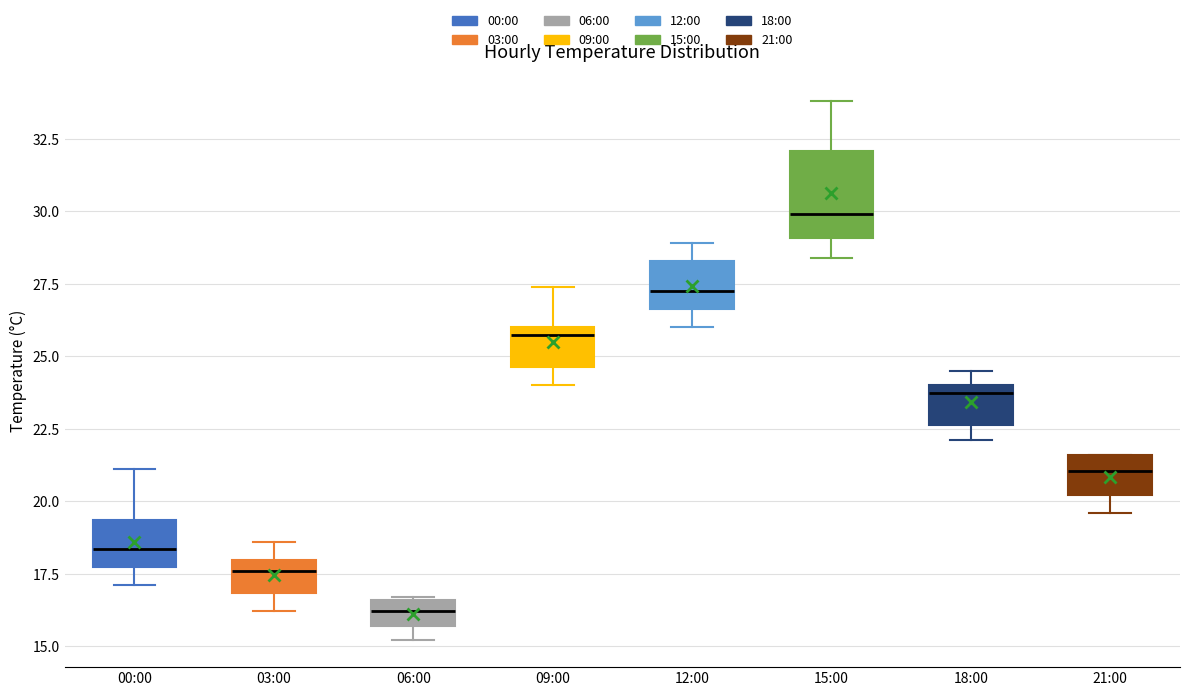

Where does the lower whisker of the box for 21:00 end on the y-axis? The values are not printed on the chart, so give them approximately, as read against the axis.

19.5